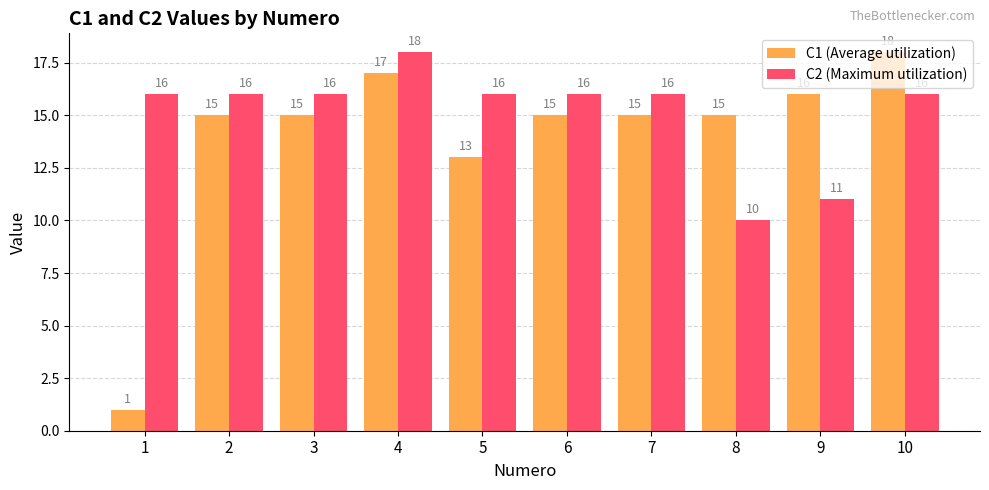

What is the highest value of the C1 (Average utilization) series?

18